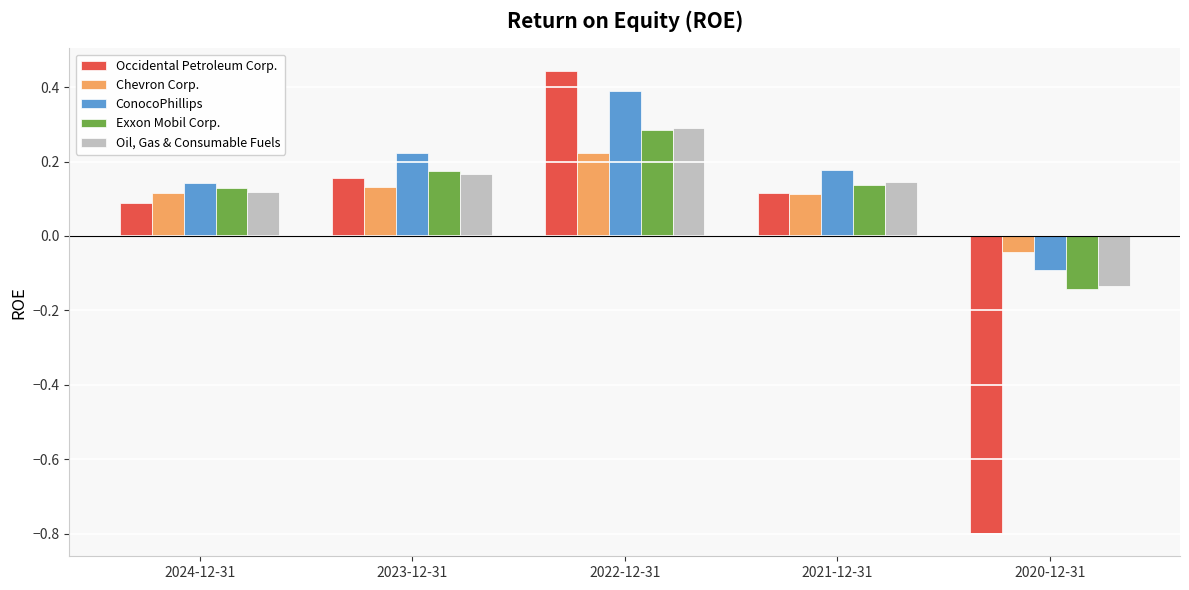

Which category has the lowest value across all series?

2020-12-31